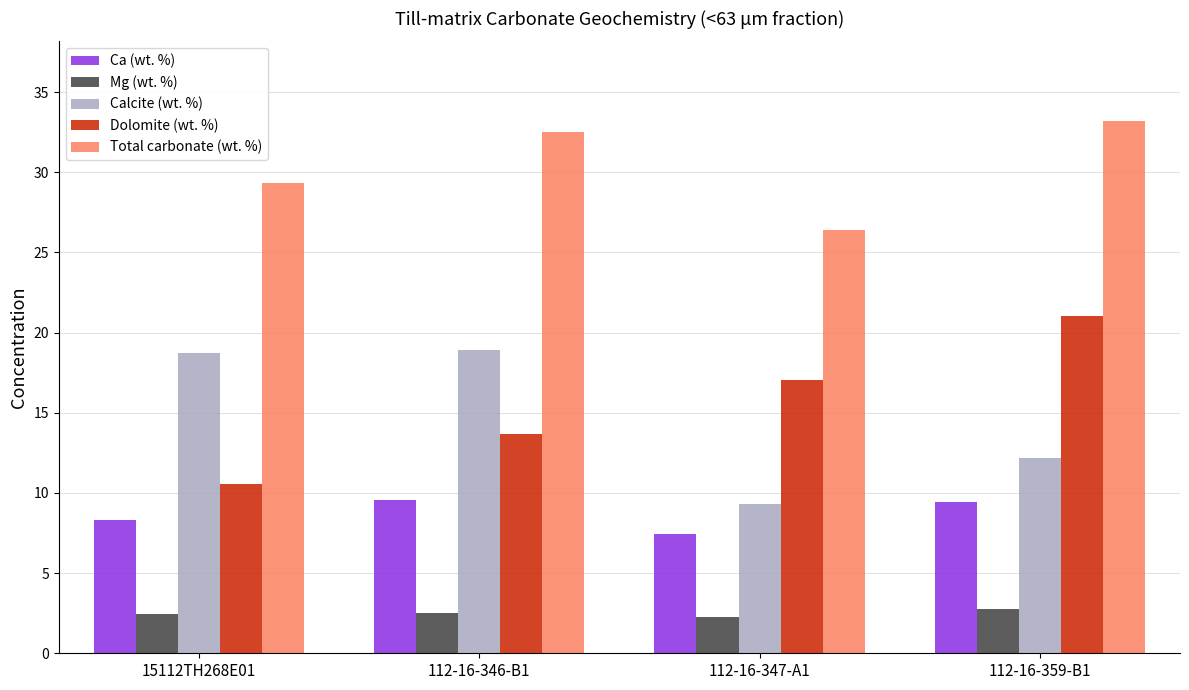

What is the highest value of the Calcite (wt. %) series?

18.9